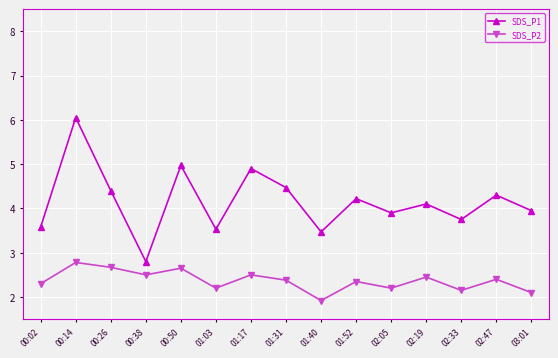

True or false: SDS_P2 has a value of 4.2 at 02:47.

False